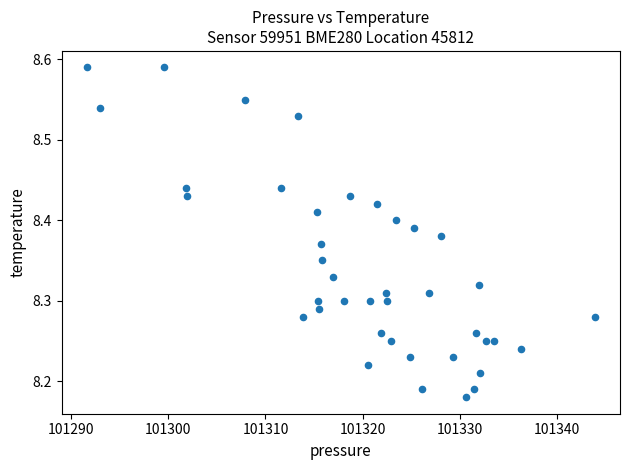

What is the range of Y values (max minus min)?

0.4